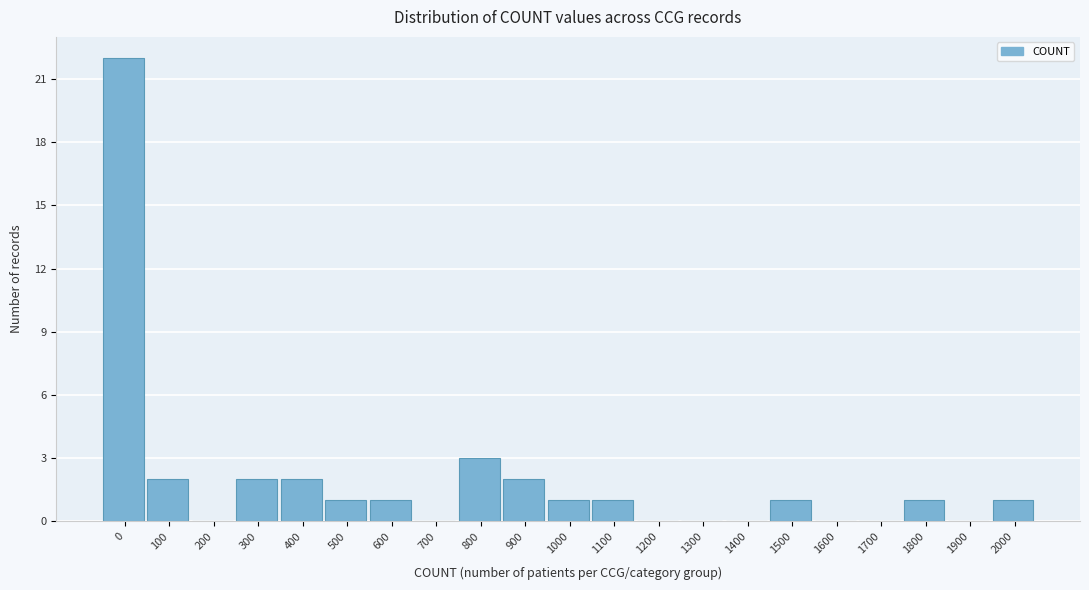

Reading left to right, list all the values displayed in this chart.

0=22	100=2	200=0	300=2	400=2	500=1	600=1	700=0	800=3	900=2	1000=1	1100=1	1200=0	1300=0	1400=0	1500=1	1600=0	1700=0	1800=1	1900=0	2000=1